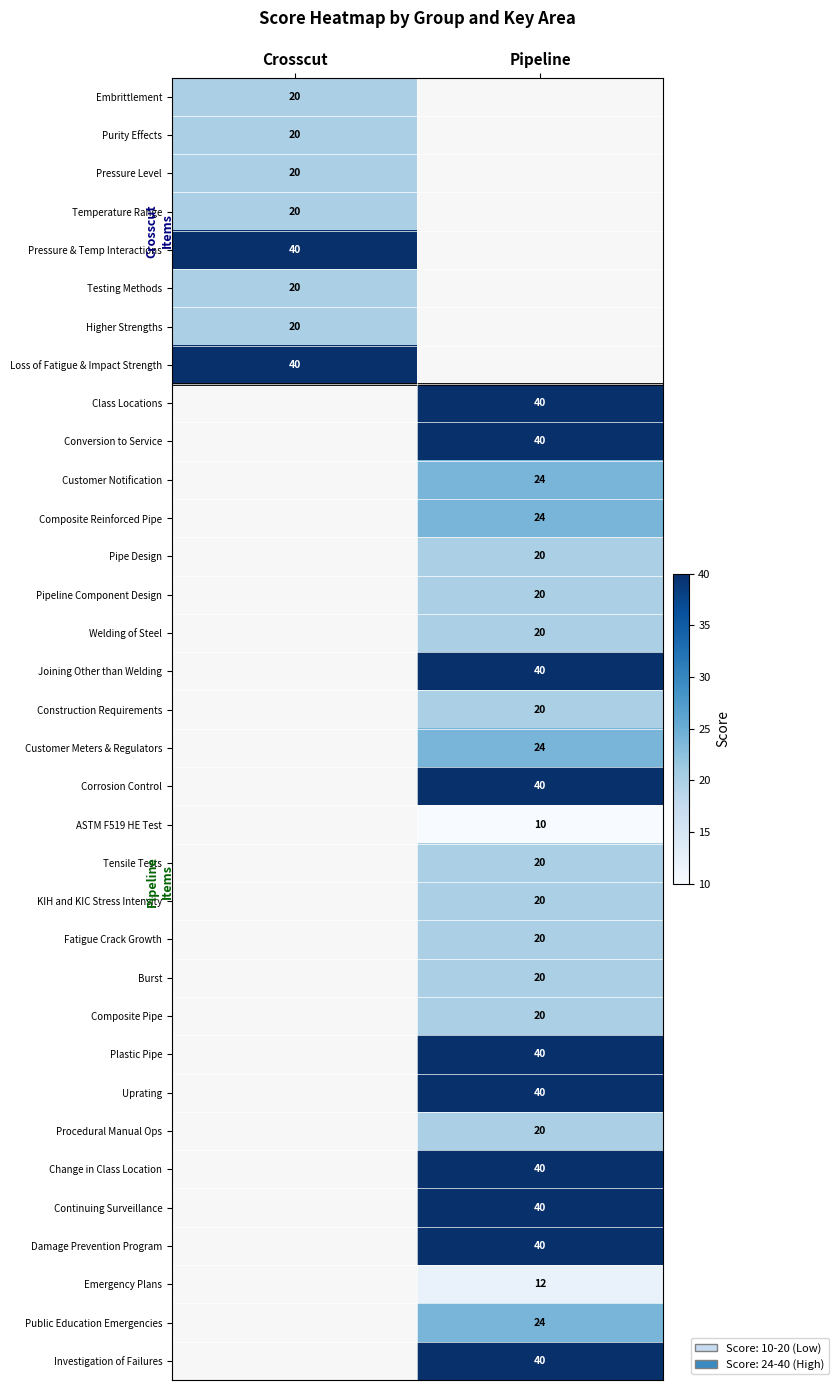

The Uprating series shows 40 at Pipeline. True or false?

True